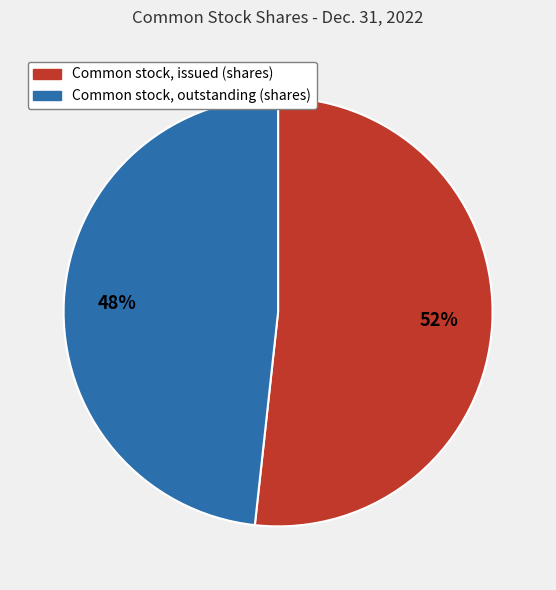

Is Common stock, outstanding (shares) the majority of the pie?

No